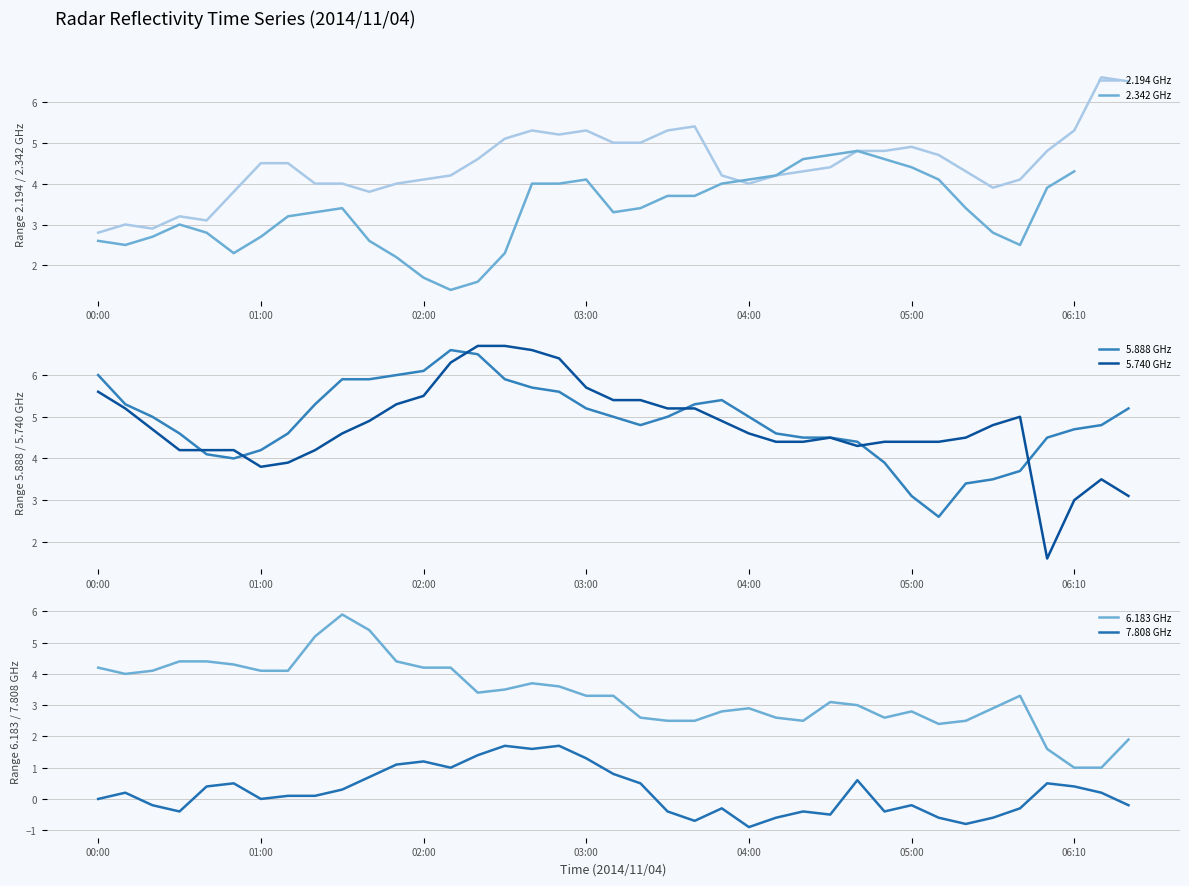

The value of 7.808 GHz at 25 is -0.6. True or false?

True